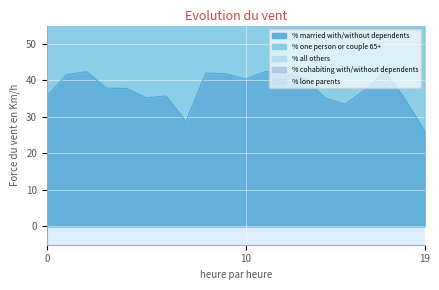

What is the maximum value for % married with/without dependents?

42.4